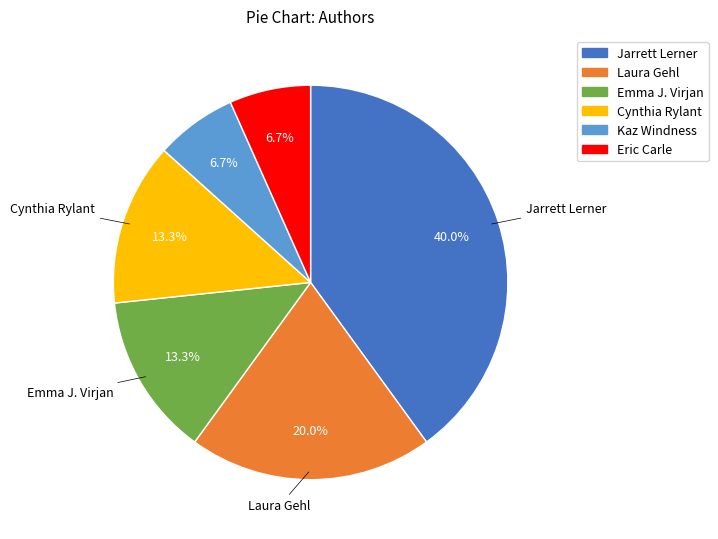

To the nearest percent, what is the average slice percentage?

17%